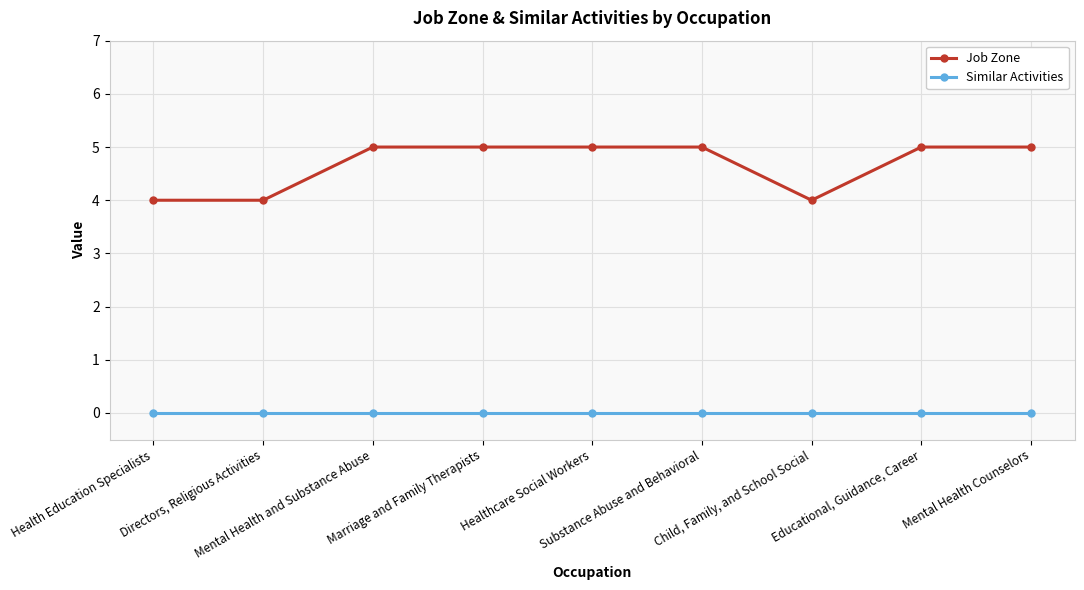

What position from the left is Marriage and Family Therapists?

4